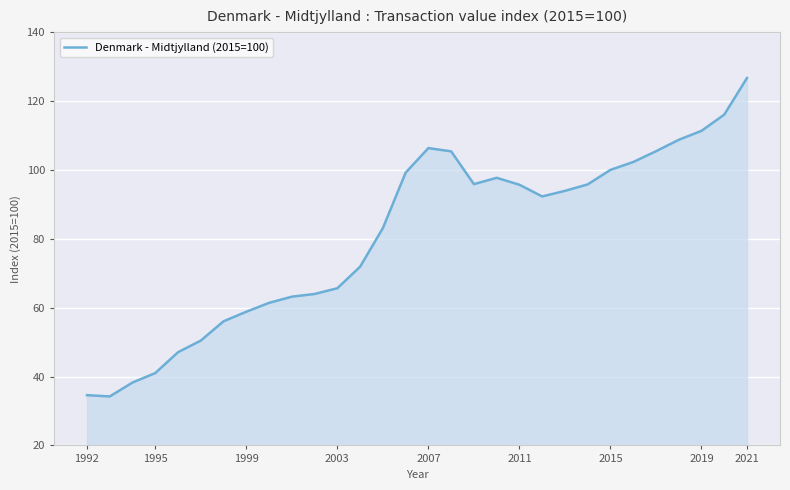

What is the greatest value displayed?

126.7